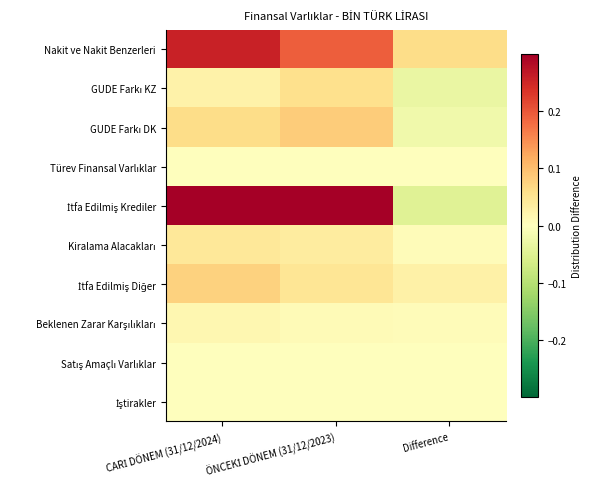

Which has a higher value, CARİ DÖNEM (31/12/2024) or ÖNCEKİ DÖNEM (31/12/2023)?

CARİ DÖNEM (31/12/2024)